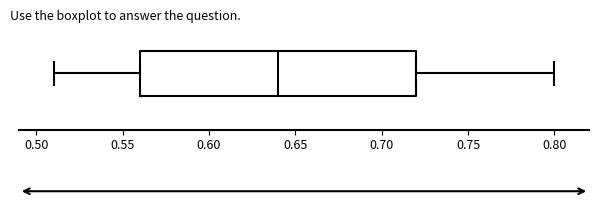

Read this box plot against the x-axis: the position of the median line, the range covered by the box, and the ends of both whiskers. The values are not printed on the chart, so give them approximately, as read against the axis.

median 0.64, box 0.56 to 0.72, whiskers 0.51 to 0.80